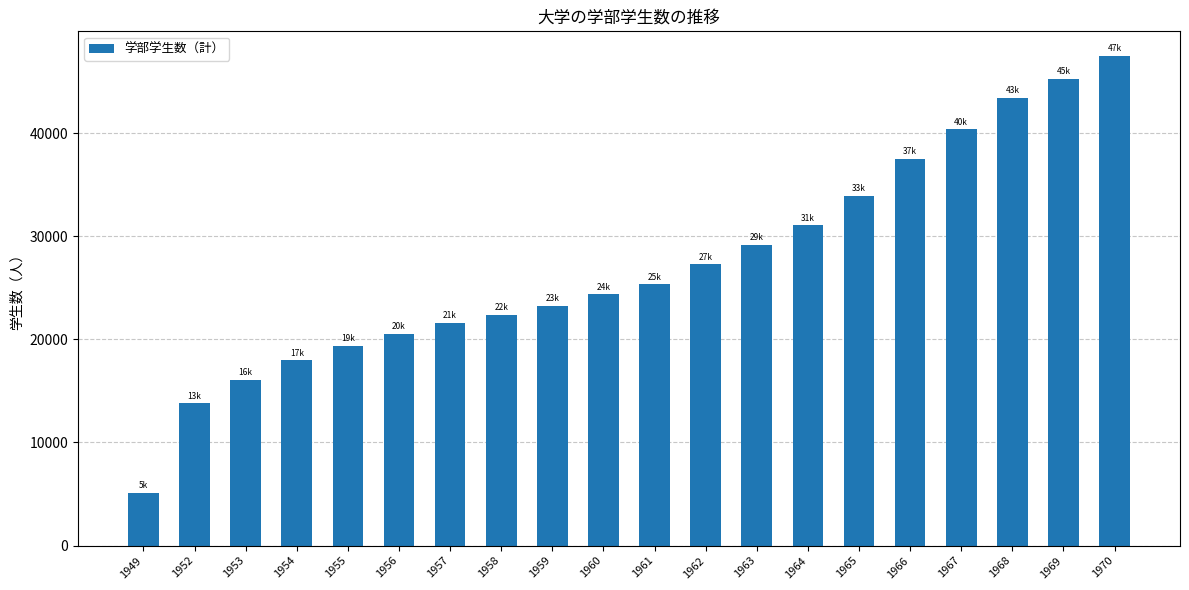

How many values are below 25347?

10